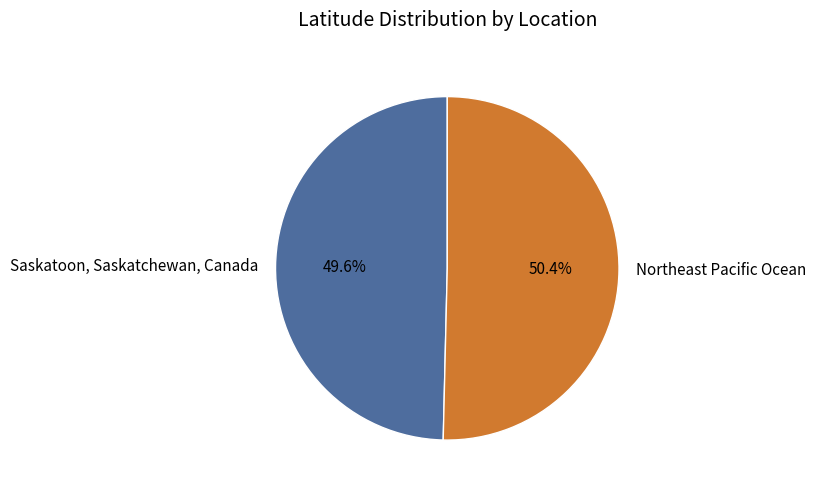

To the nearest percent, what is the difference between the largest and smallest slice percentages?

1%